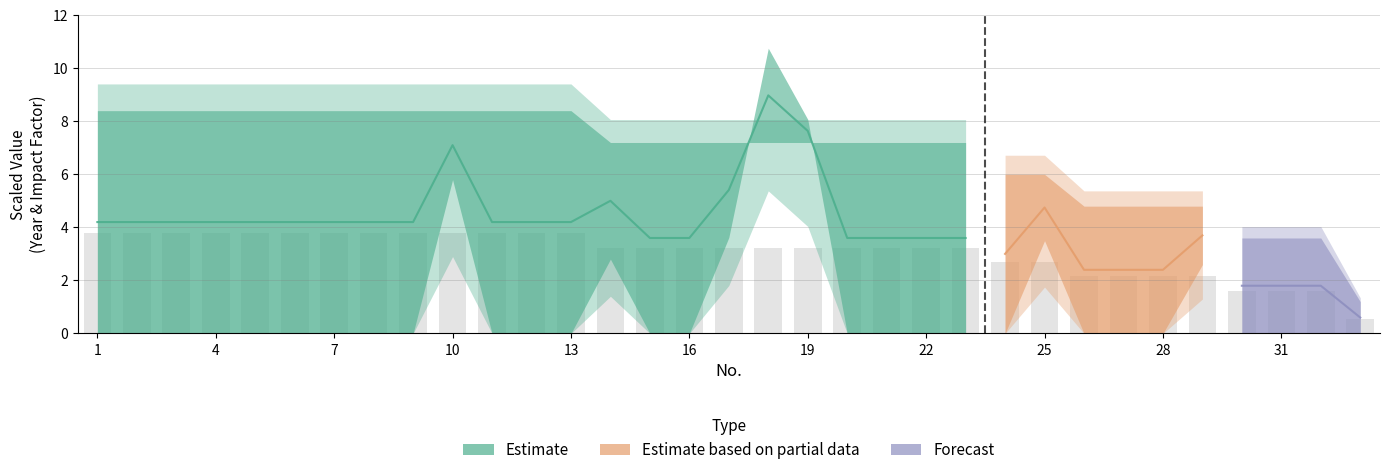

Is it true that the value at 2 is 6.6?

False